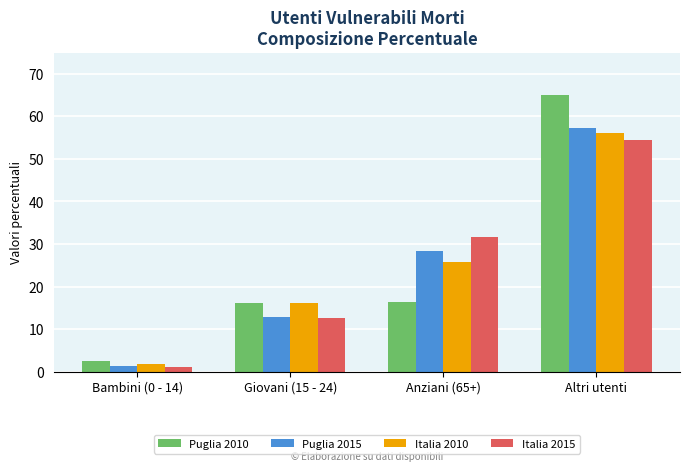

What is the difference between the maximum and second lowest values in the Italia 2015 series?

41.7